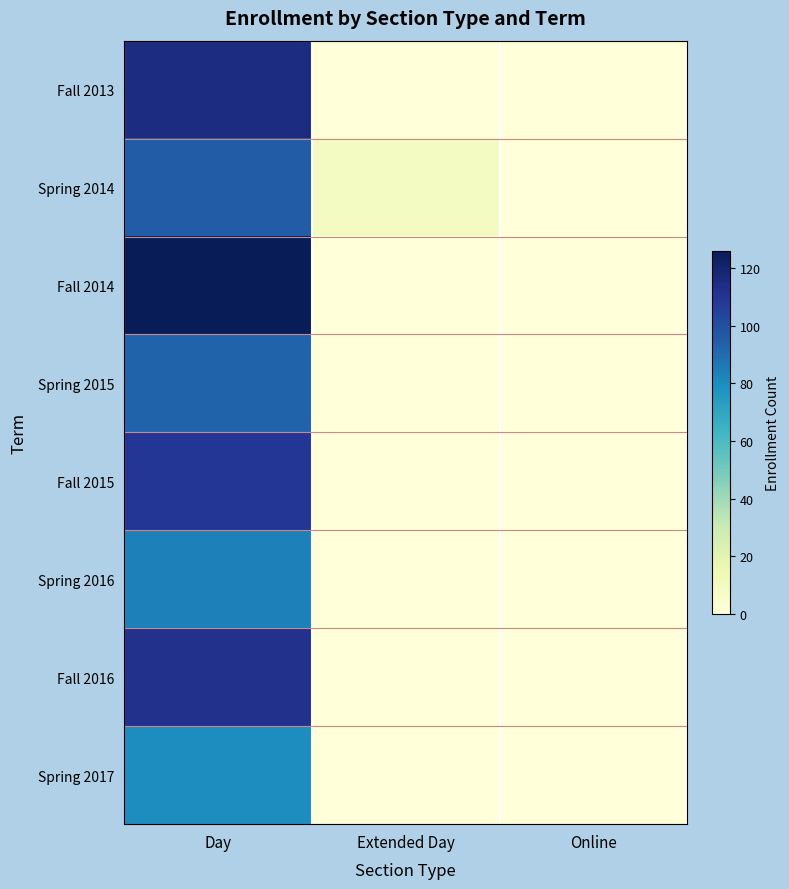

Which series has the widest spread of values?

Fall 2014